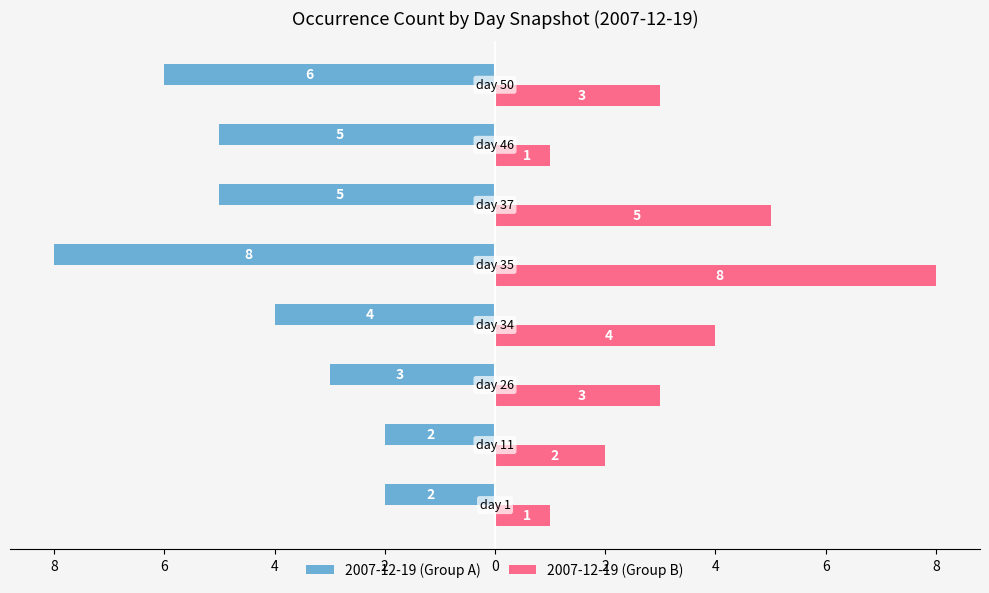

What are all the series names shown in the legend?

2007-12-19 (Group A), 2007-12-19 (Group B)